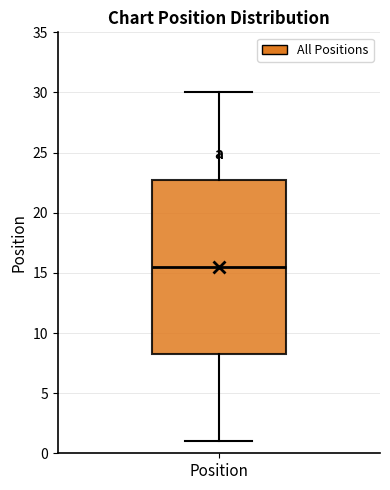

Where does the median line of the box for Position sit on the y-axis? The values are not printed on the chart, so give them approximately, as read against the axis.

15.5